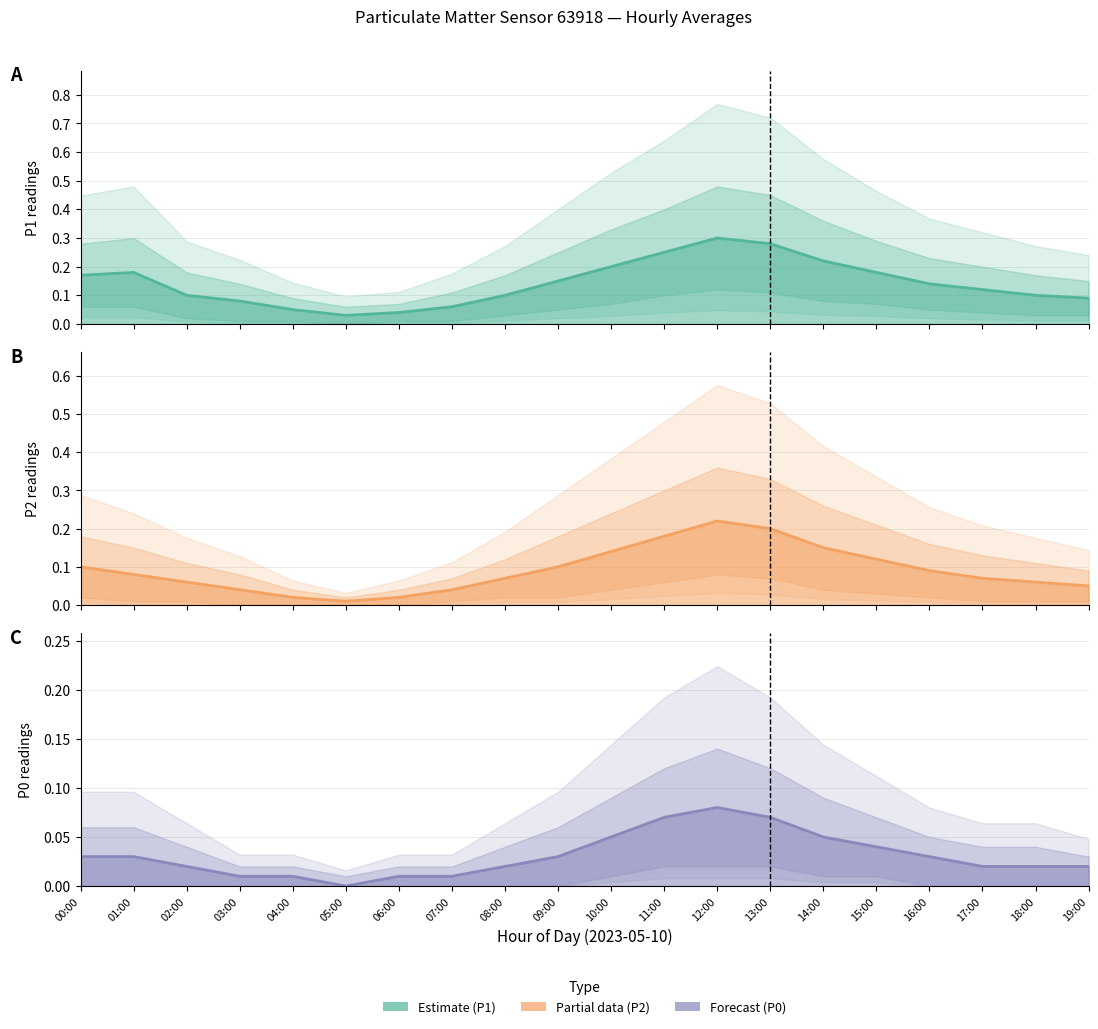

What is the difference between the highest and lowest values at 09:00?

0.1